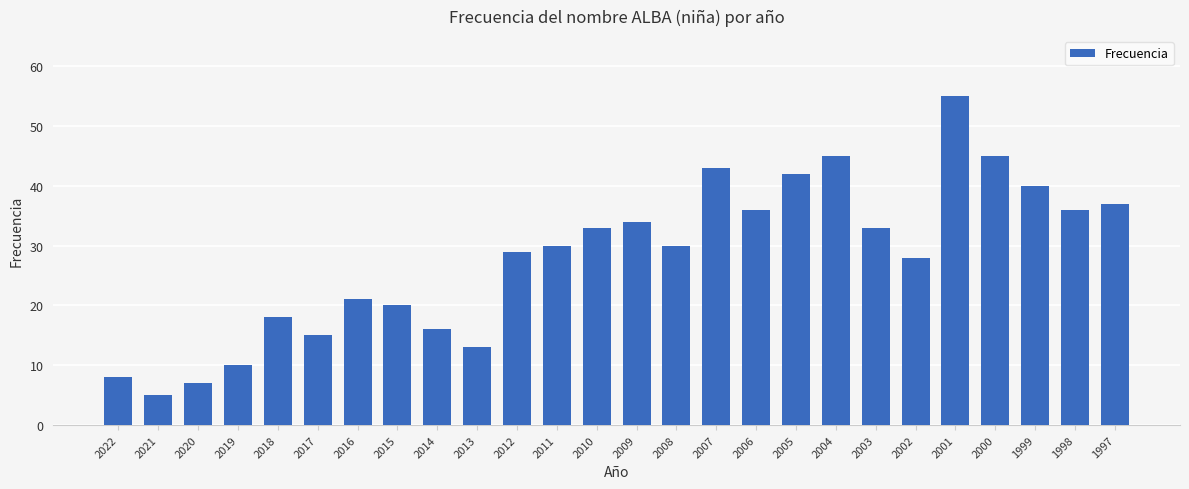

Are the bars horizontal?

No